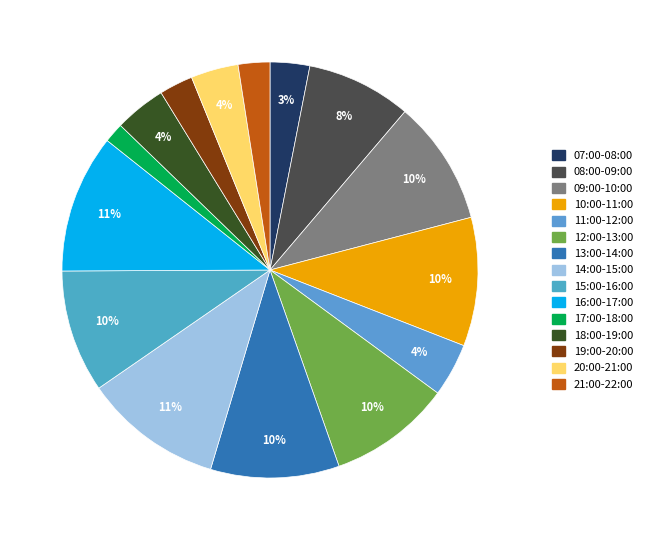

What is the total percentage of 10:00-11:00 and 21:00-22:00?

12.5%